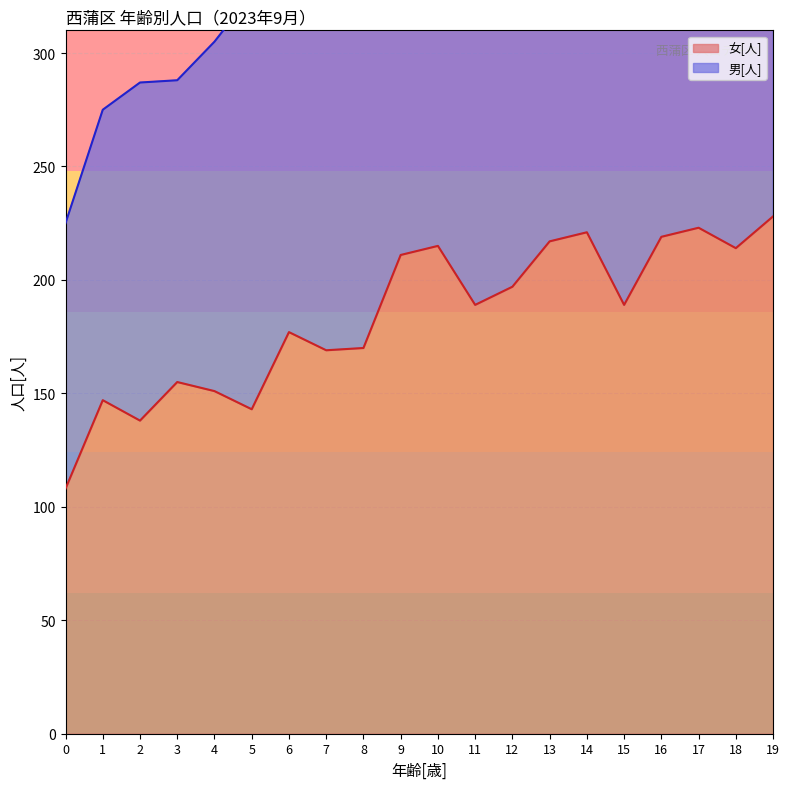

Where is the data nearest to the value 168?

7